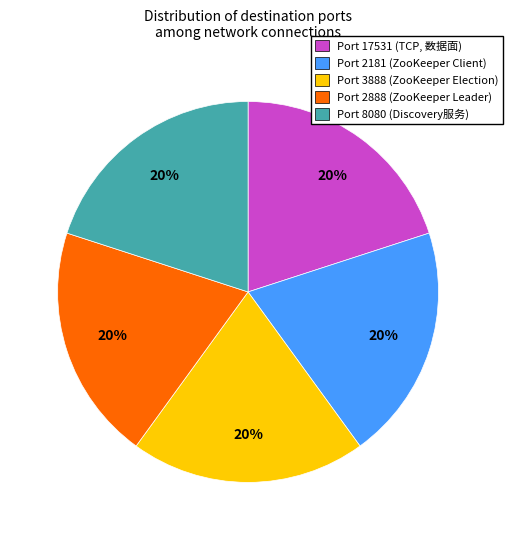

To the nearest percent, what is the average slice percentage?

20%